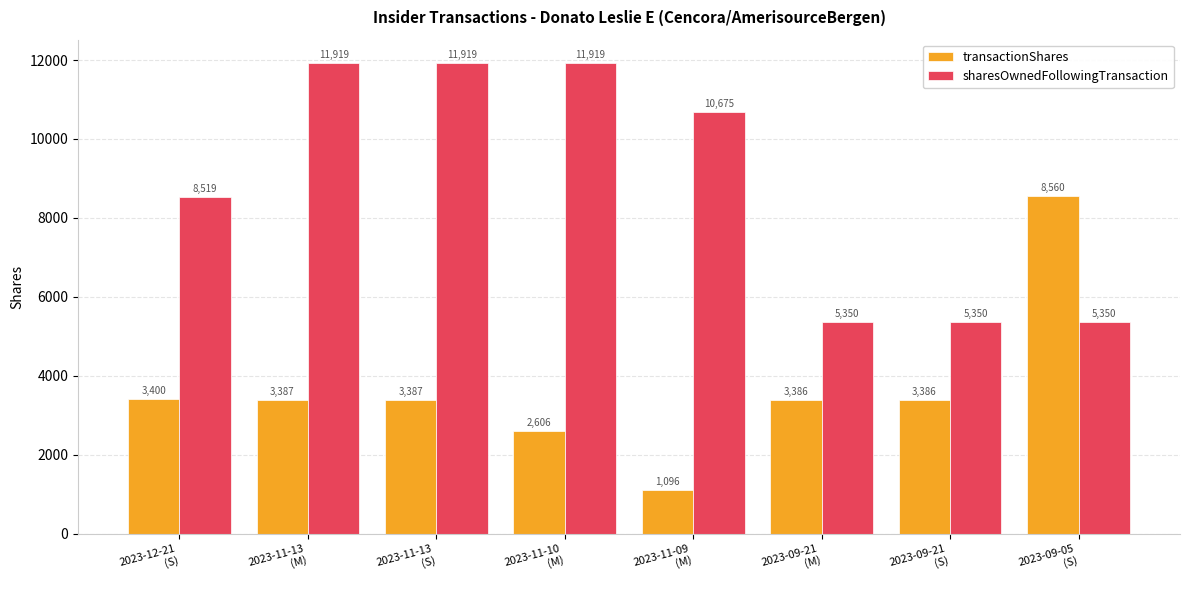

What is the total value across all series at 2023-12-21
(S)?

11919